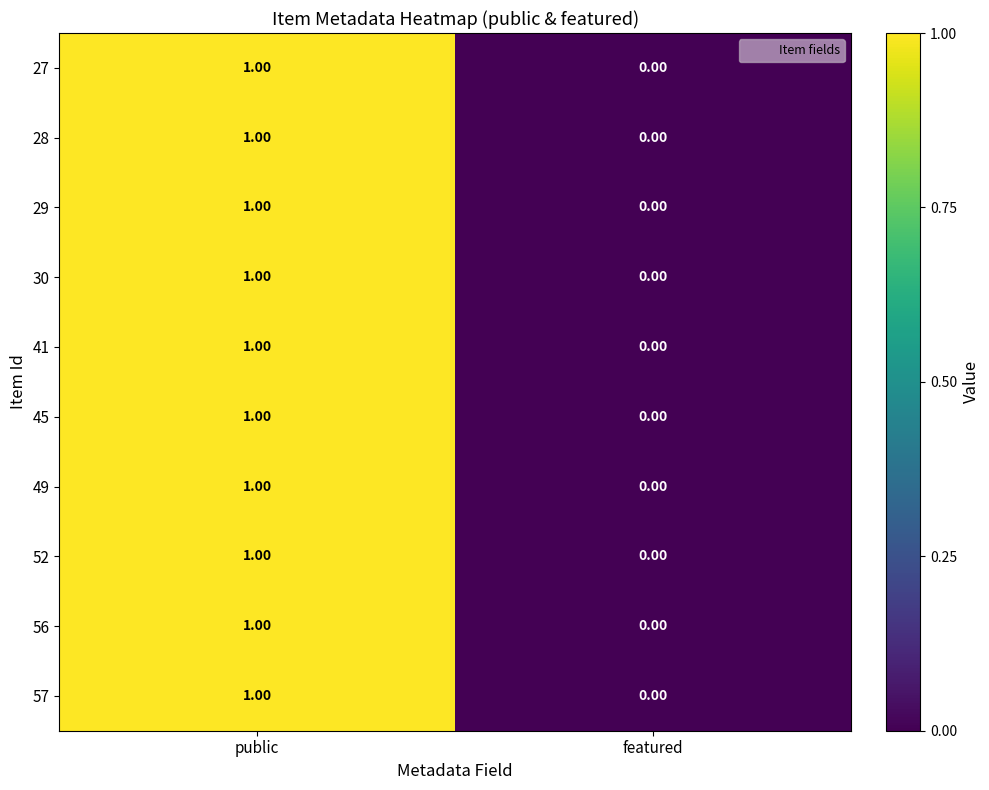

Rank the categories by 52 value from lowest to highest.

featured, public